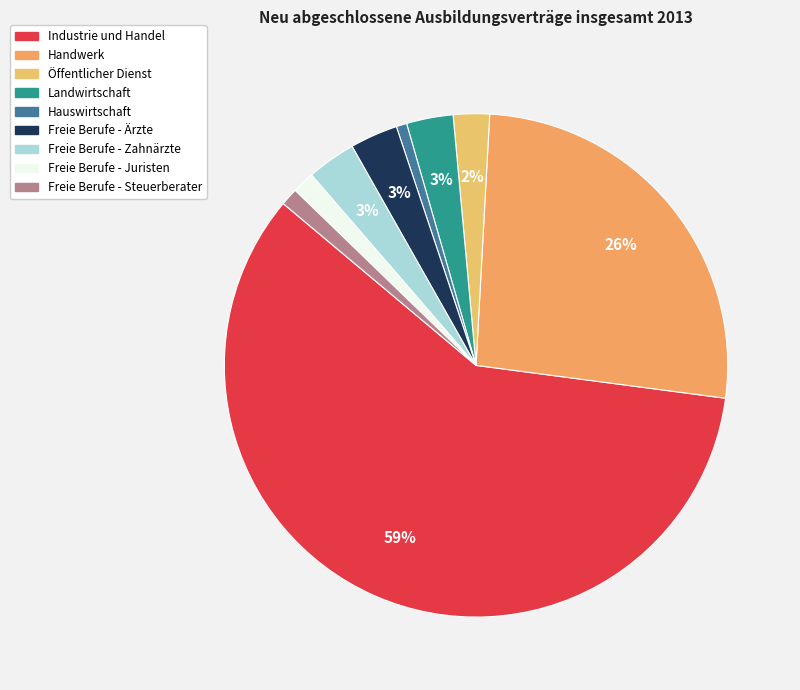

Which category has the smallest portion of the pie?

Hauswirtschaft